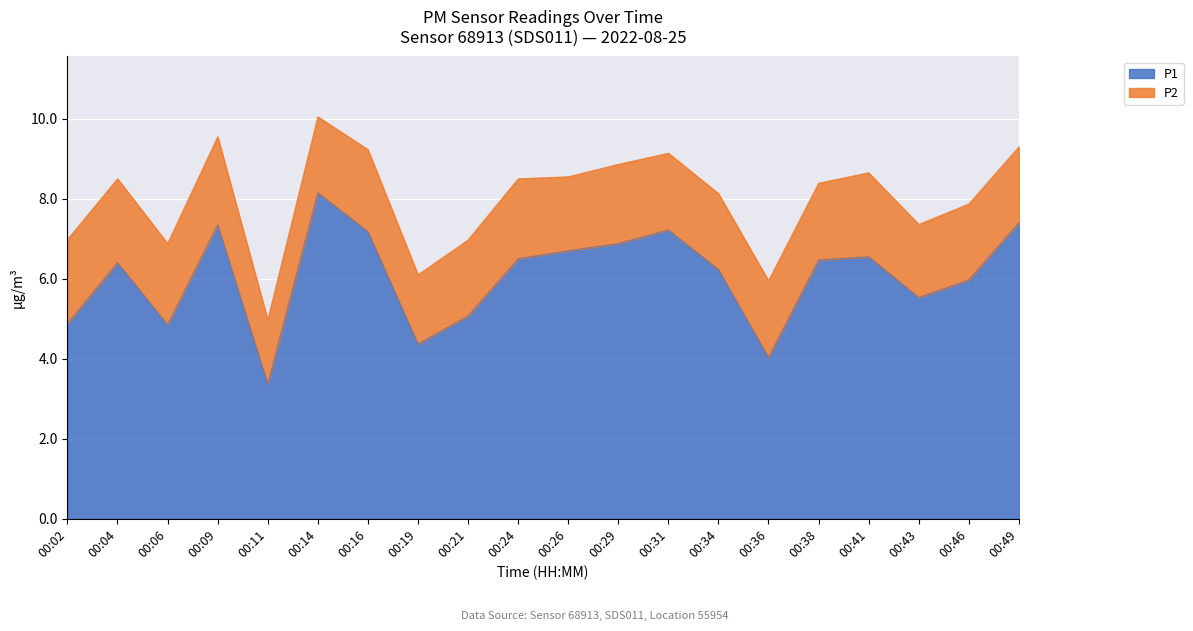

What is the average value?

6.1